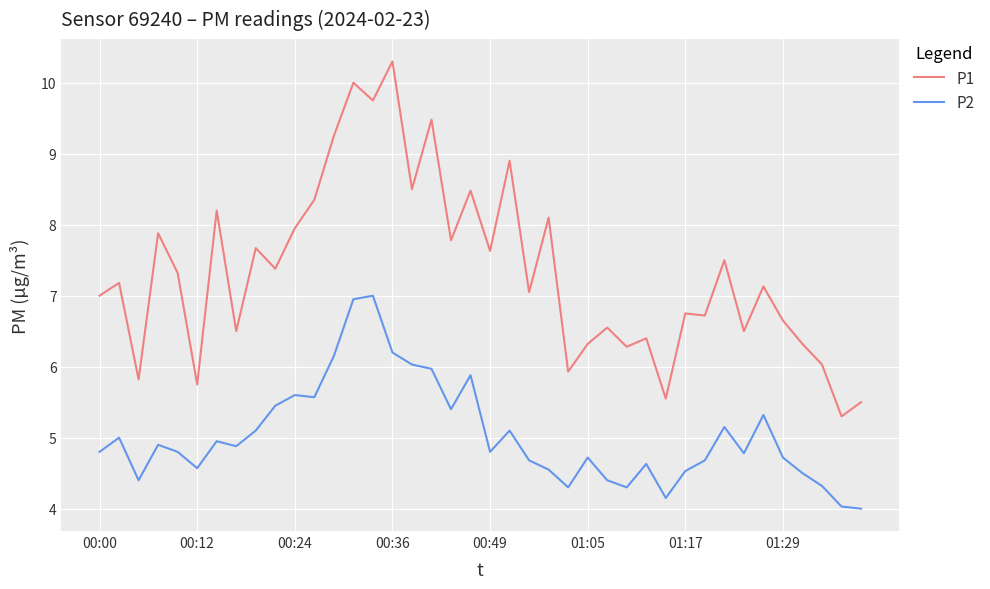

What is the minimum value shown in the chart?

4.0